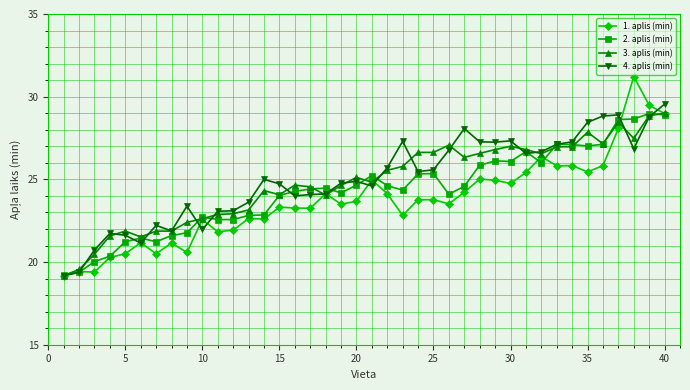

What is the value of the 1. aplis (min) point at the 32nd from the left?

26.4